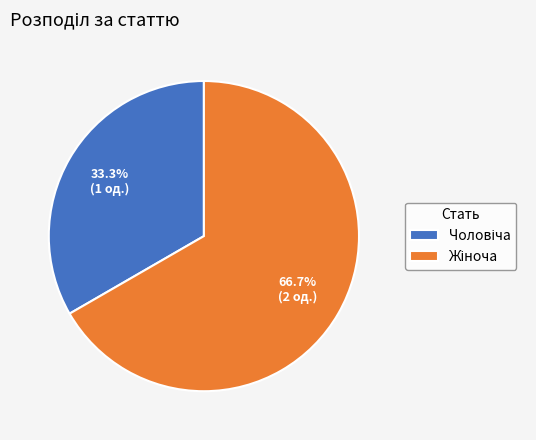

Is there a majority slice in this chart?

Yes